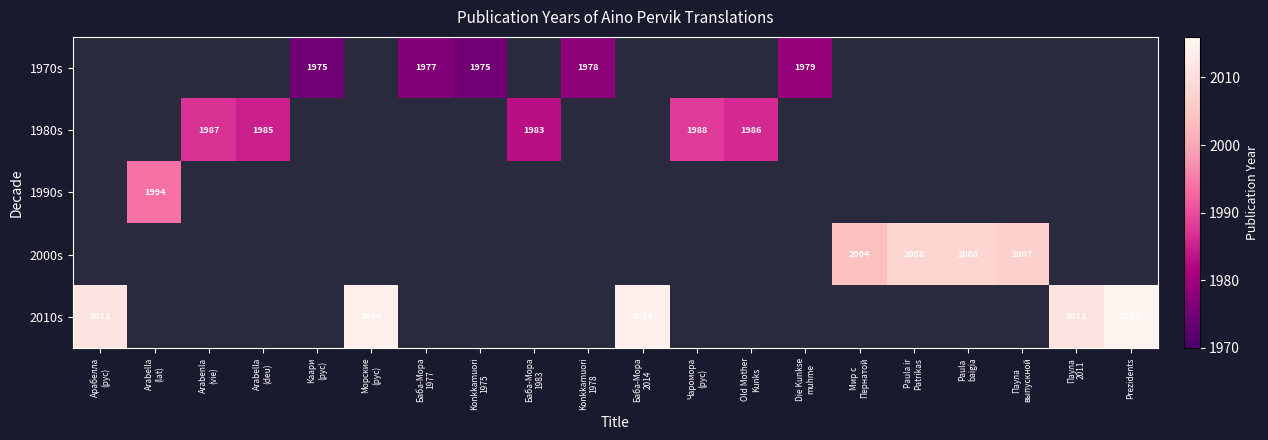

The value of 1980s at Баба-Мора 1983 is 1983.0. True or false?

True